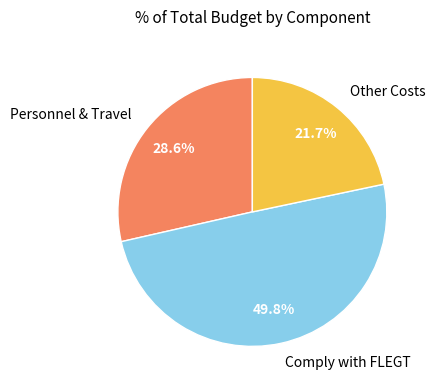

Is Personnel & Travel the majority of the pie?

No